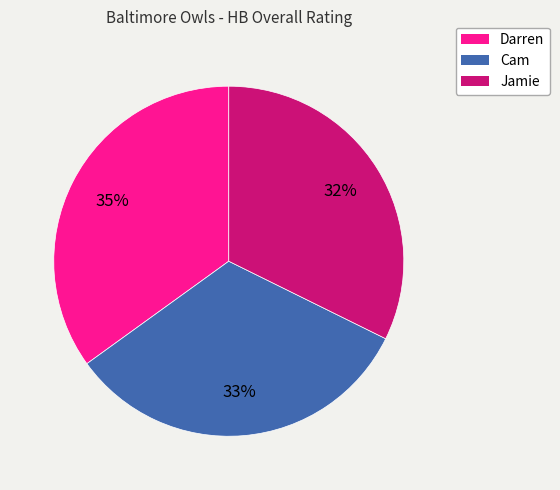

Combined, do Cam and Darren account for over 50%?

Yes